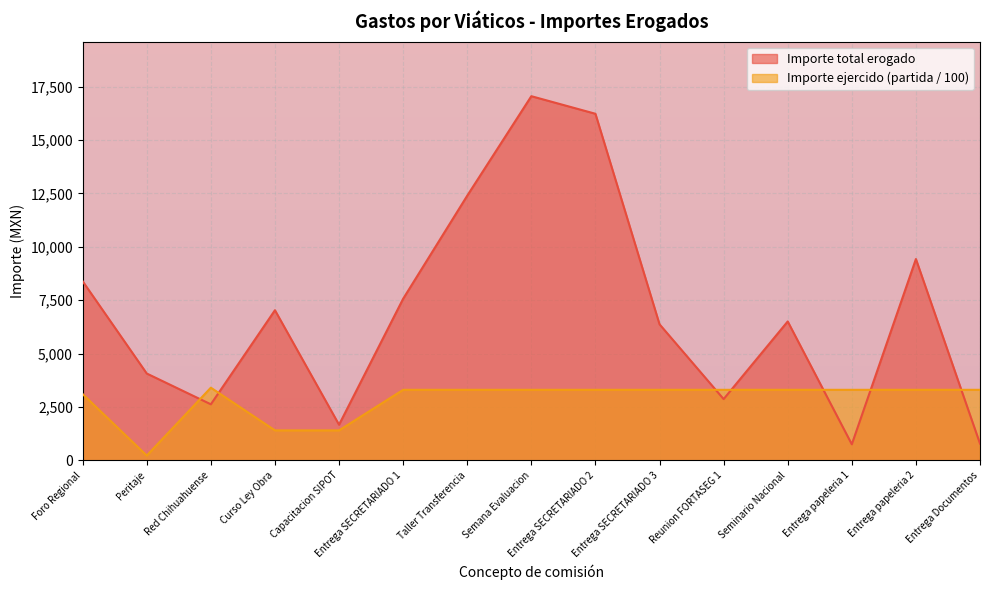

Which series changed the most between Capacitacion SIPOT and Reunion FORTASEG 1?

Importe ejercido (partida / 100)